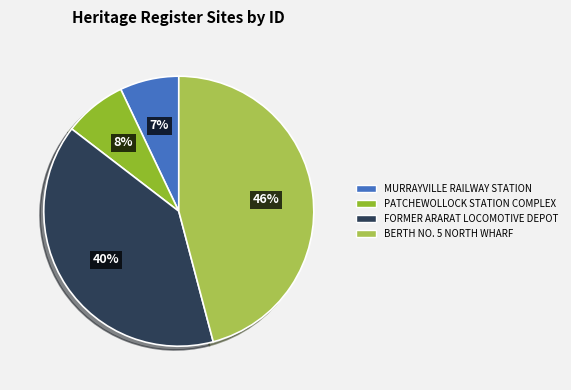

To the nearest percent, what is the difference between the largest and smallest slice percentages?

39%